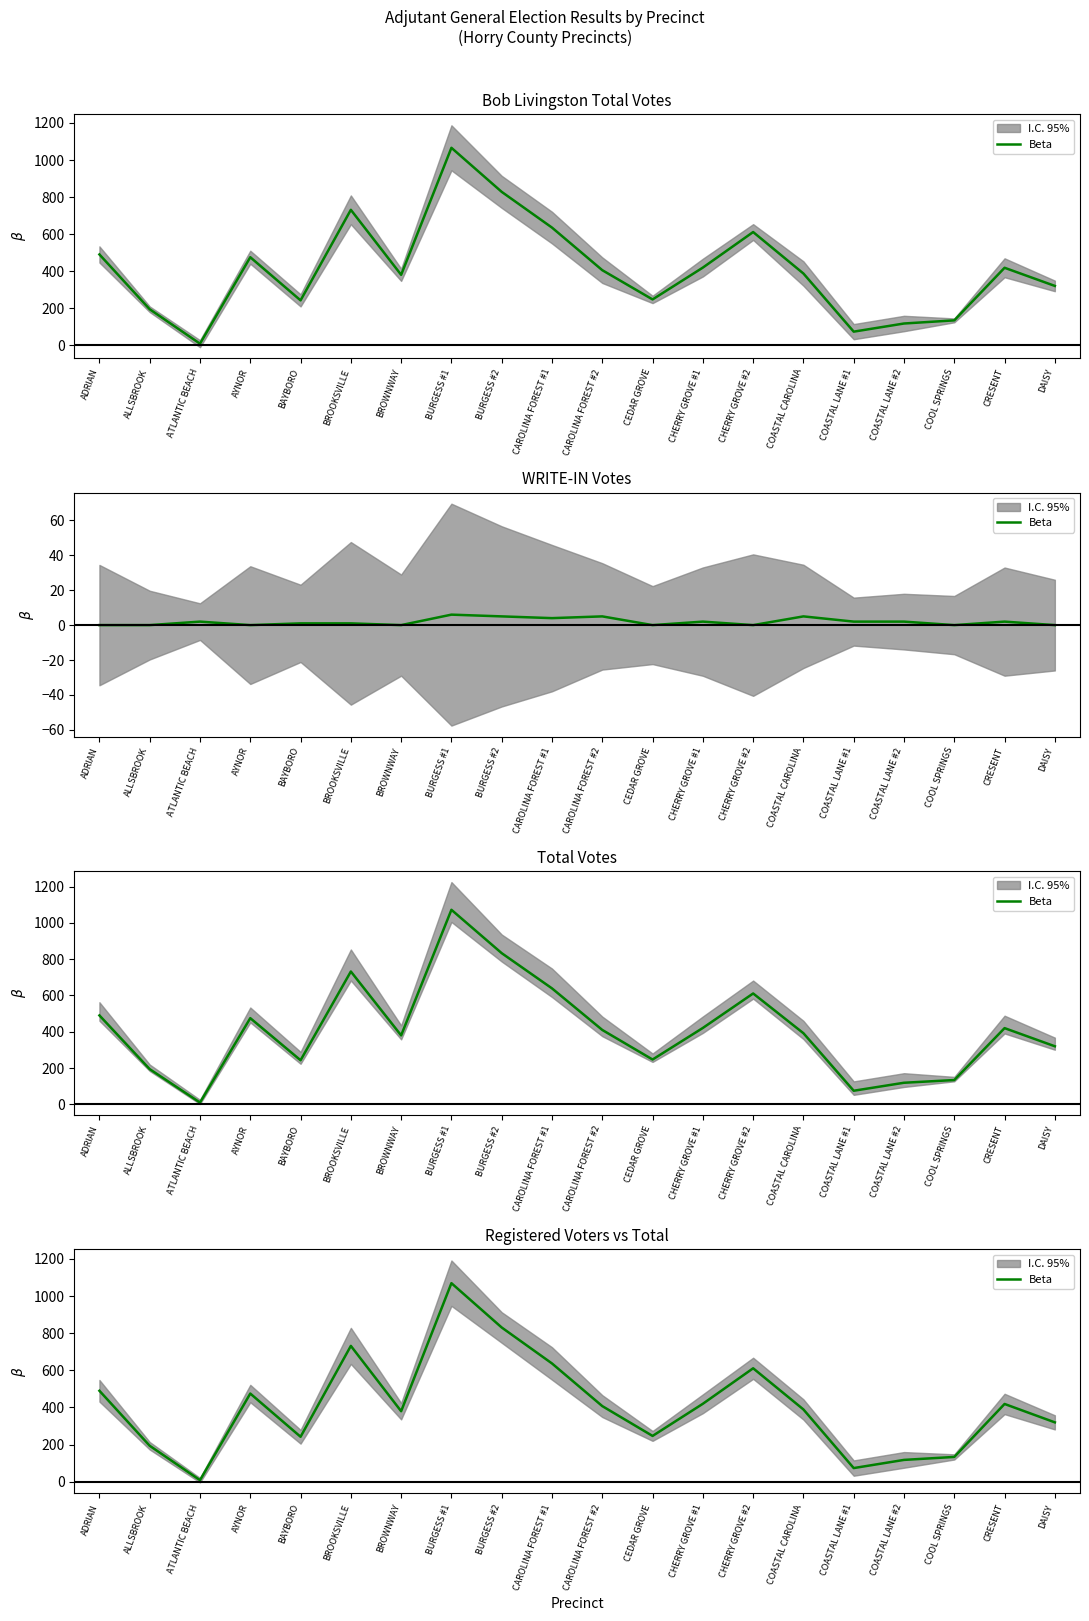

List the labels in order of value, largest first.

BURGESS #1, BURGESS #2, BROOKSVILLE, CAROLINA FOREST #1, CHERRY GROVE #2, ADRIAN, AYNOR, CHERRY GROVE #1, CRESENT, CAROLINA FOREST #2, COASTAL CAROLINA, BROWNWAY, DAISY, CEDAR GROVE, BAYBORO, ALLSBROOK, COOL SPRINGS, COASTAL LANE #2, COASTAL LANE #1, ATLANTIC BEACH